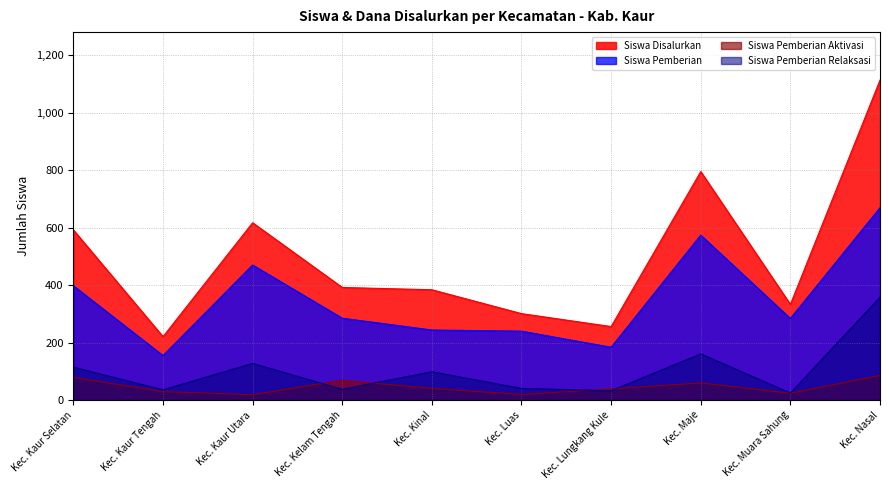

In Siswa Pemberian, how many points are higher than both neighbors (excluding endpoints)?

2